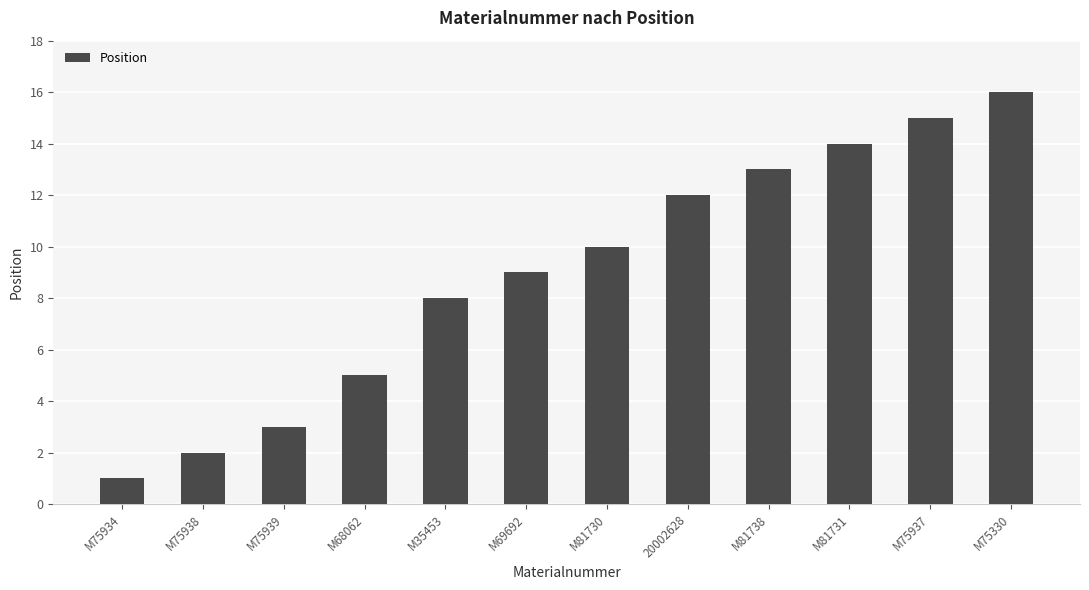

Reading left to right, transcribe all the data shown in this chart.

1	2	3	5	8	9	10	12	13	14	15	16